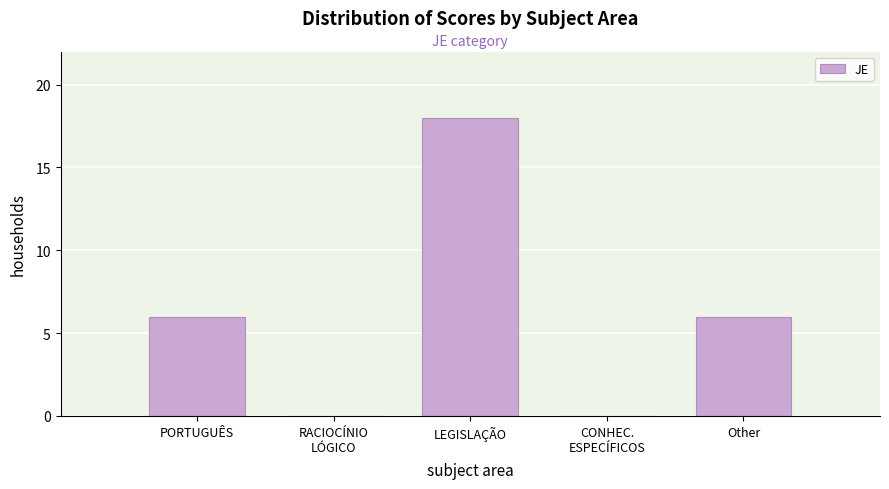

Is it true that the value at PORTUGUÊS is 6?

True